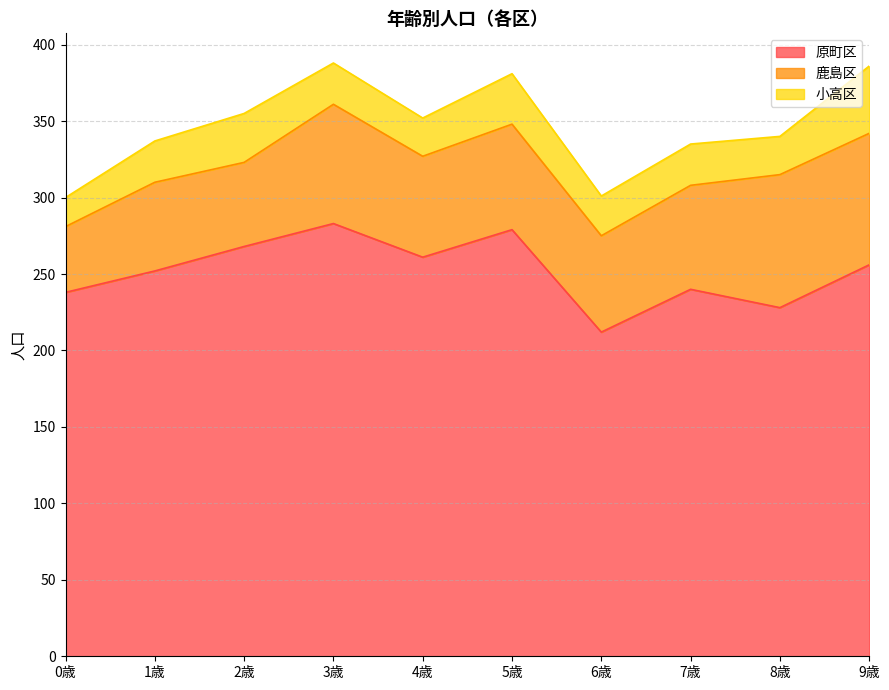

What is the maximum value for 鹿島区?

87